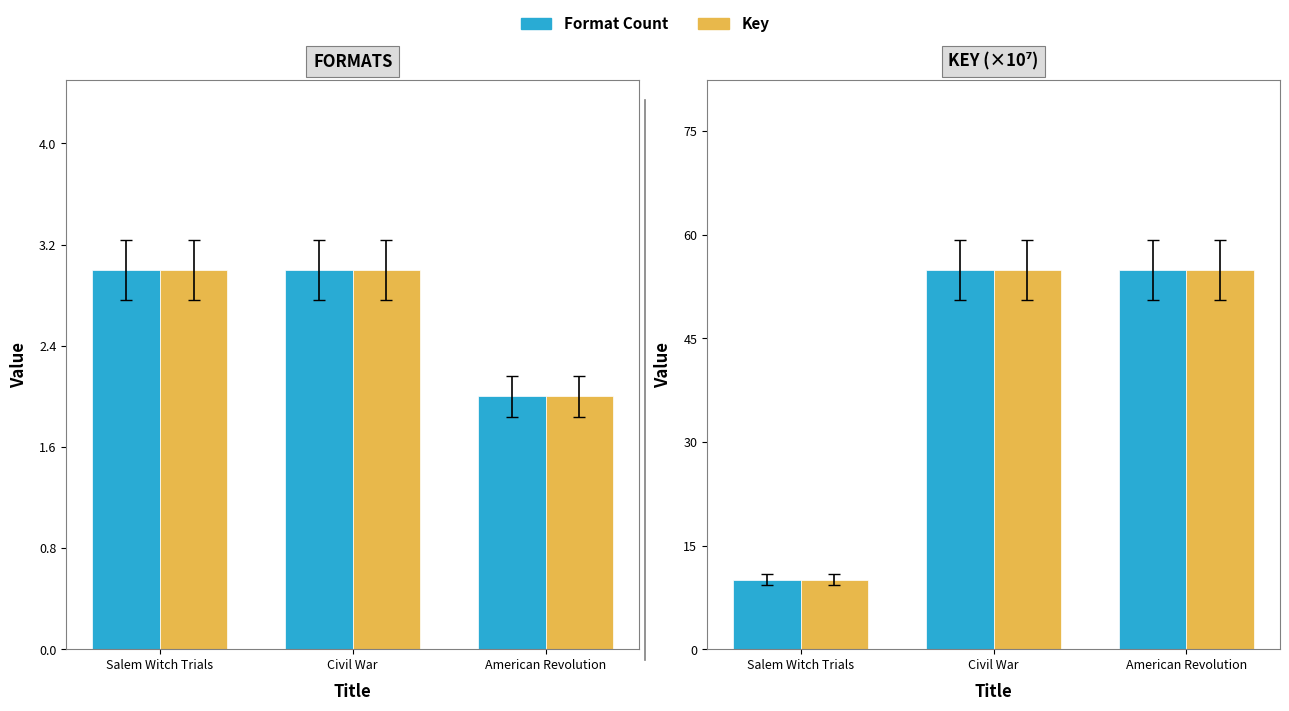

What is the sum of the Key values at Civil War and Salem Witch Trials?

64.9